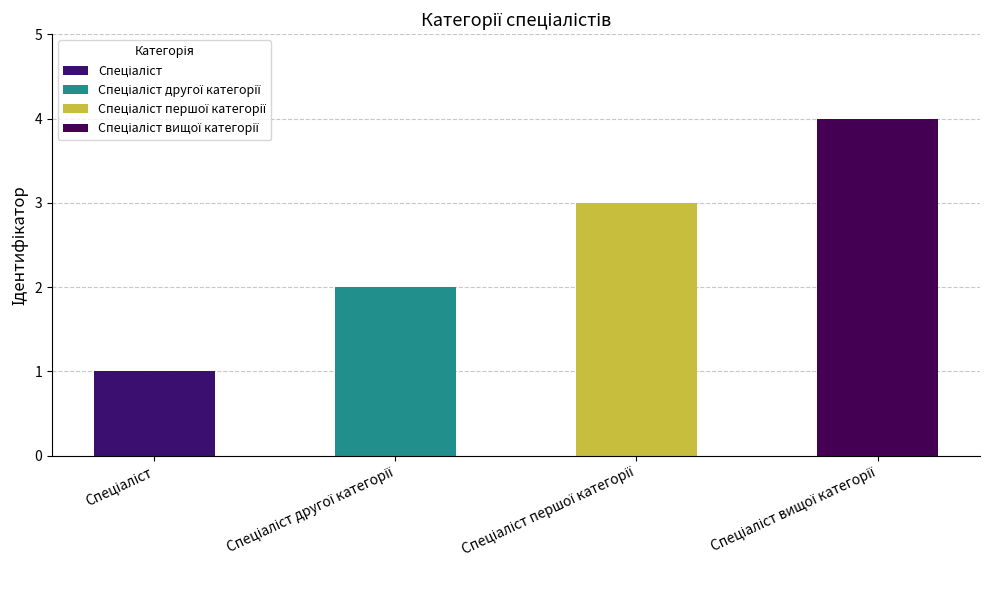

What is the maximum value shown in the chart?

4